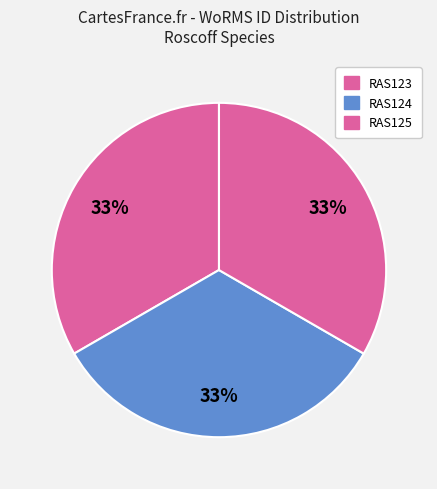

How many slices are in this pie chart?

3